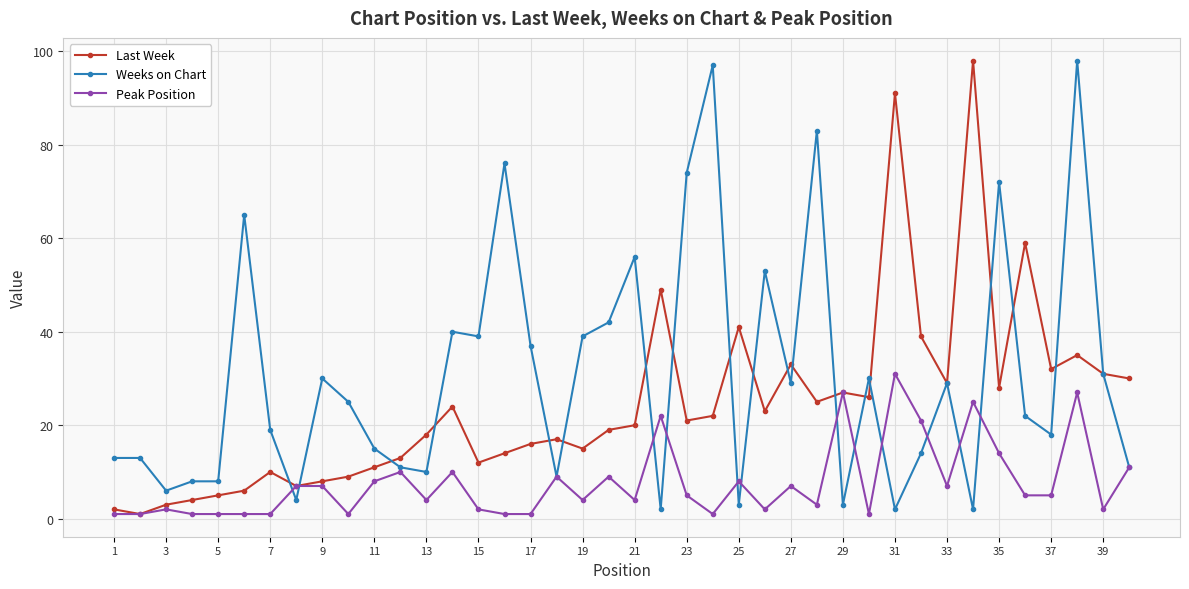

What is the sum of all Peak Position values?

309